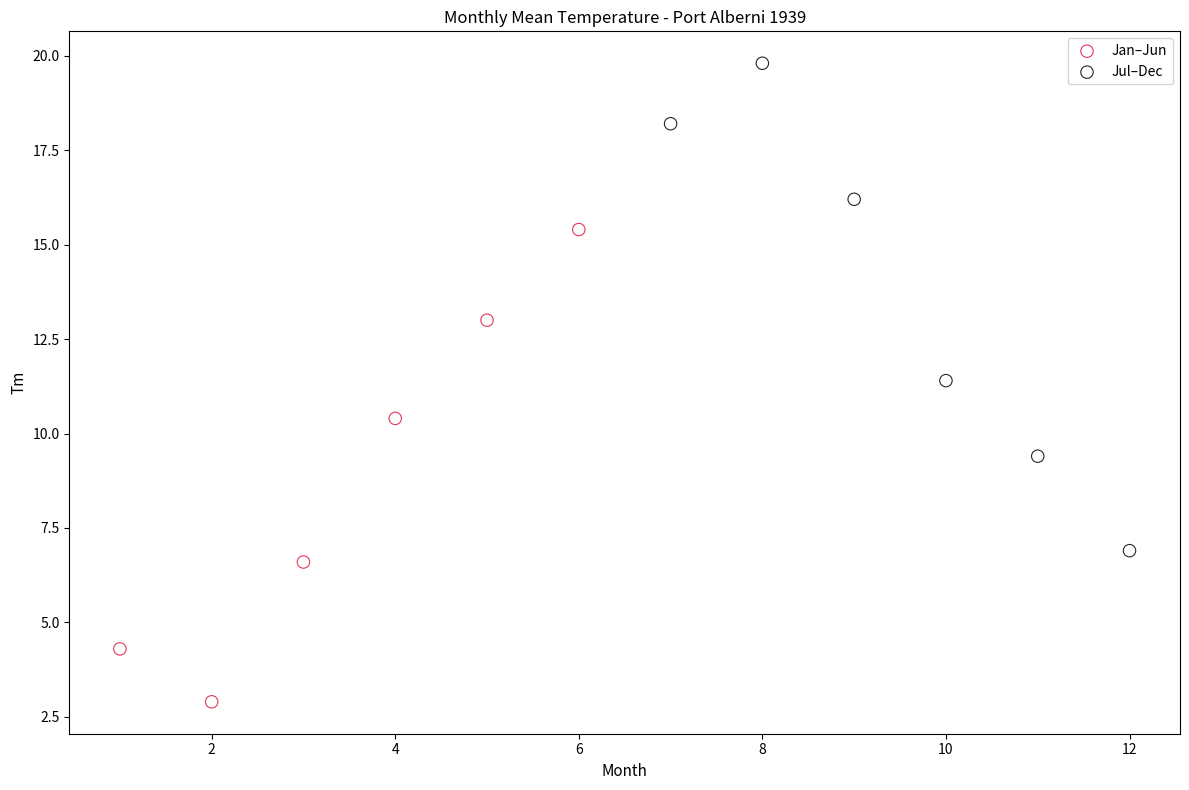

Which series contains the lowest Y value?

Jan–Jun